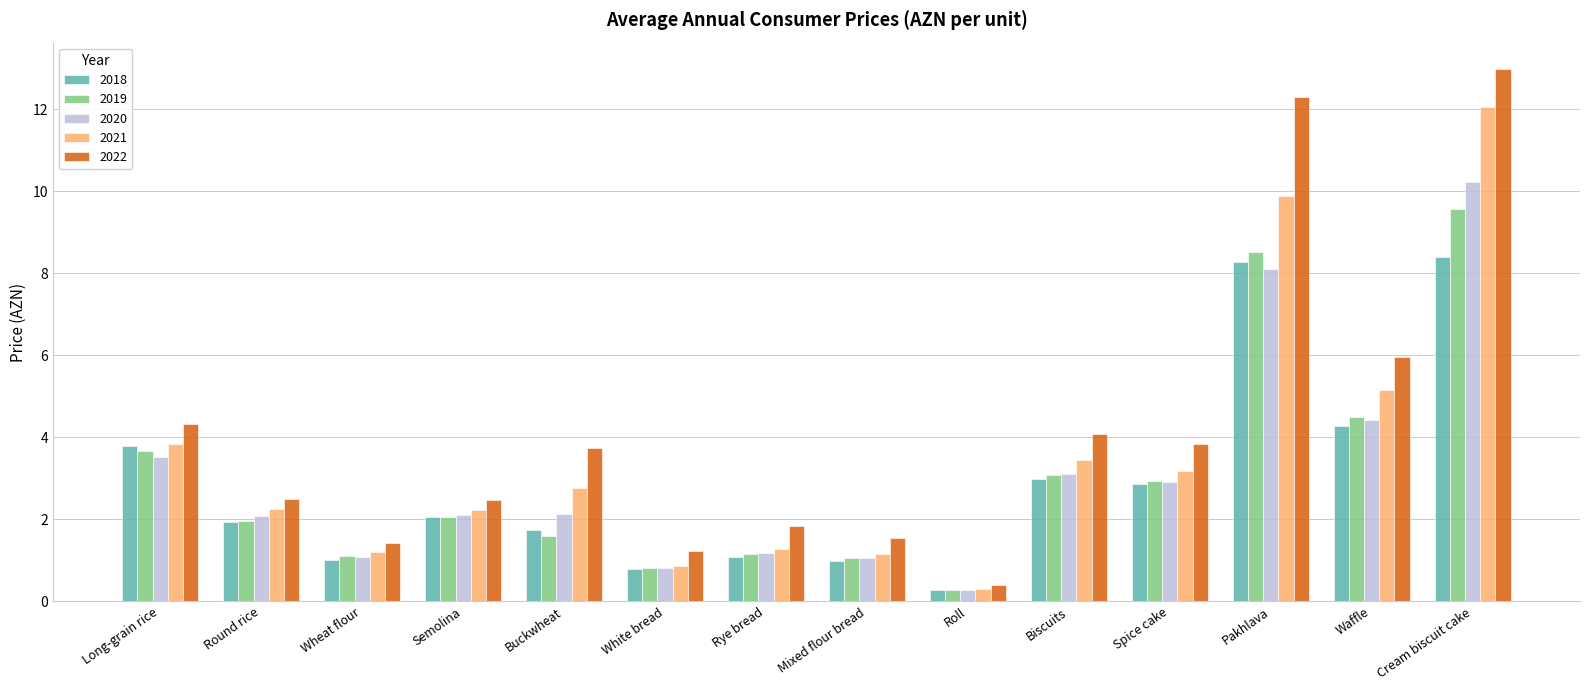

What is the minimum value shown in the chart?

0.3